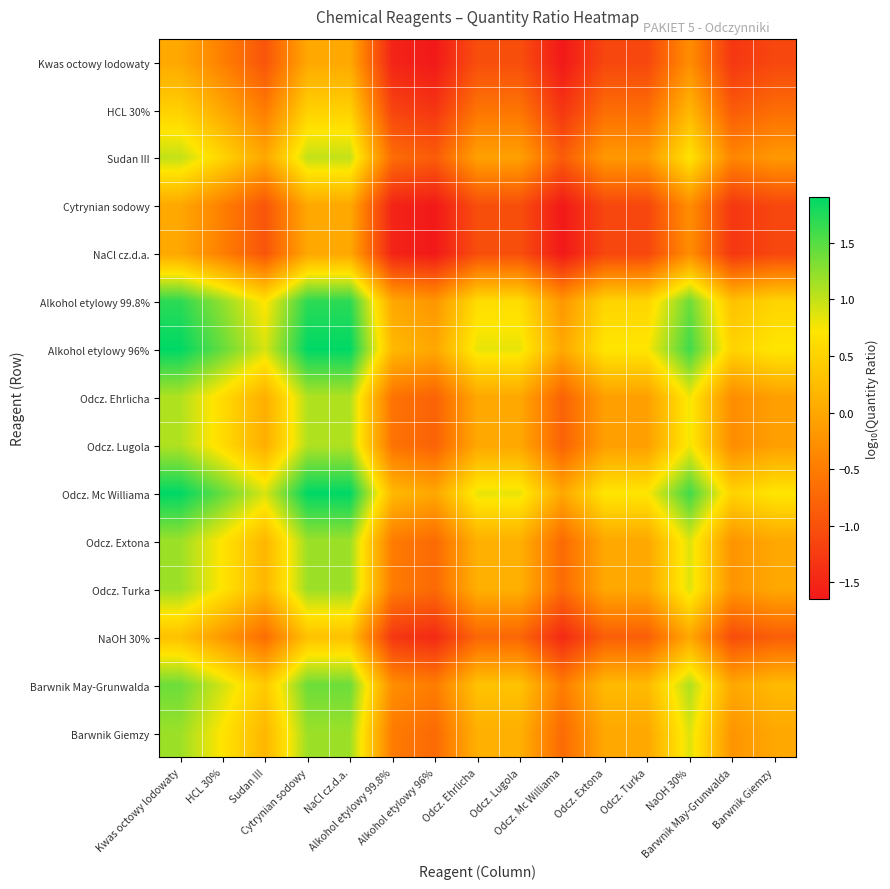

What is the total value across all series at Odcz. Mc Williama?

-13.0